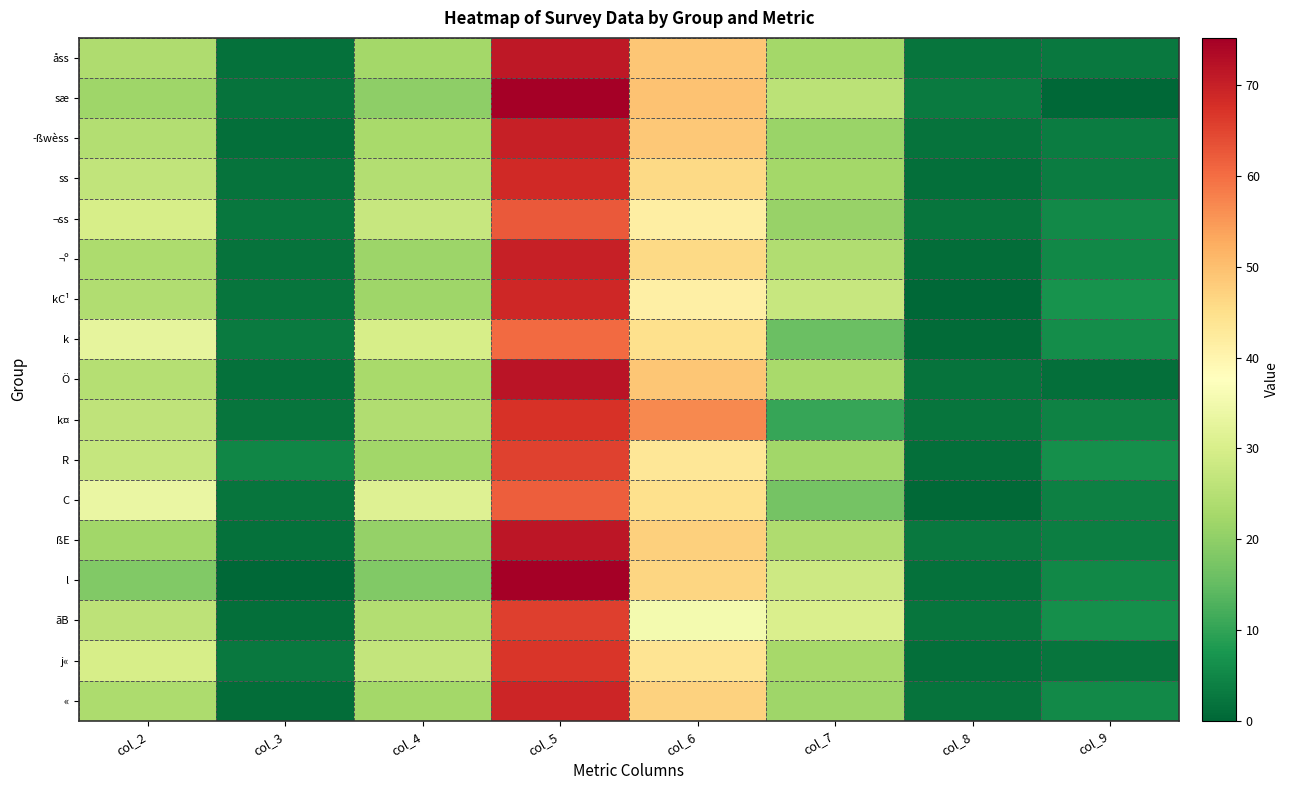

Which series has the largest range (max minus min)?

sæ